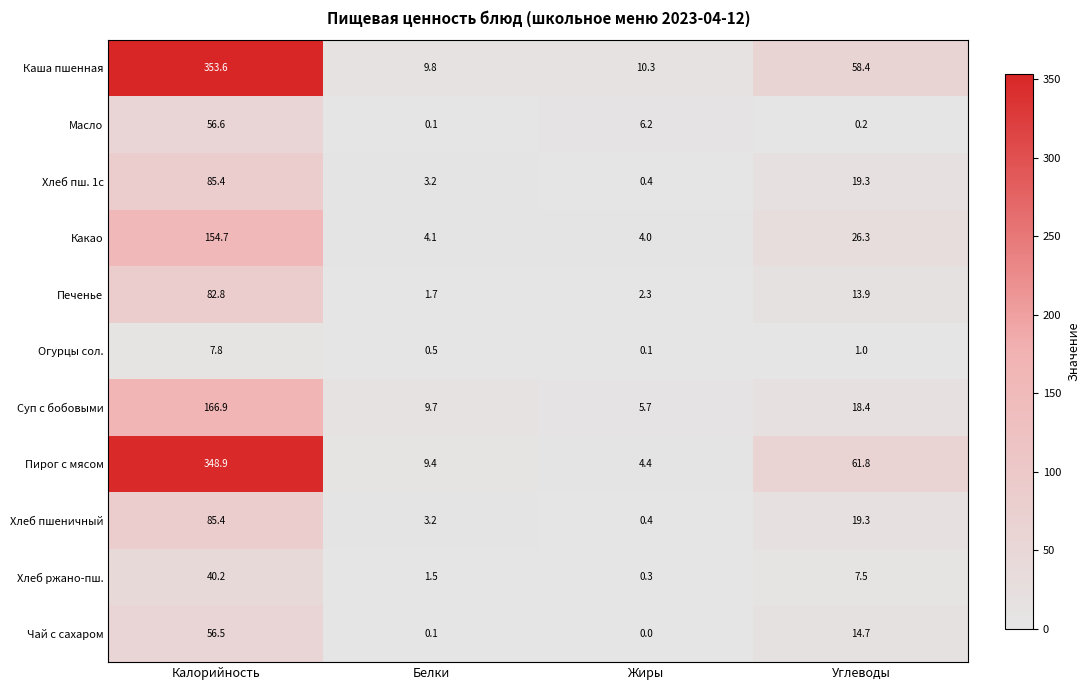

What is the difference between the second highest and minimum values in the Суп с бобовыми series?

12.7